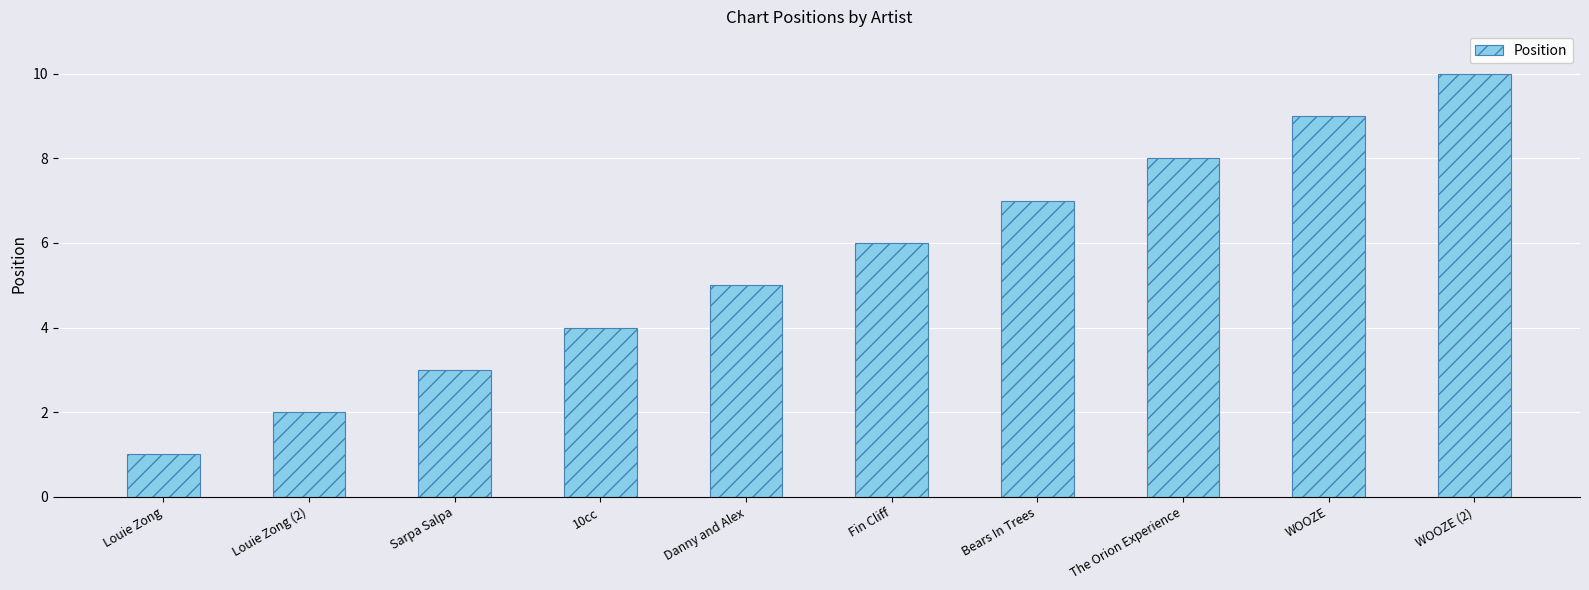

At which category does the chart reach its minimum across all series?

Louie Zong